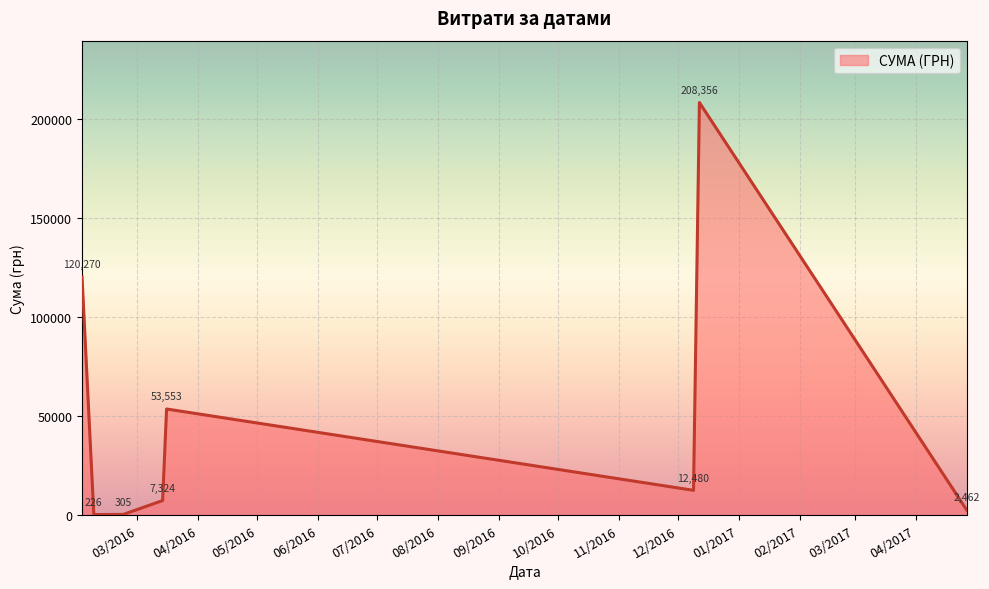

True or false: there are more than 1 points higher than both neighbors.

True